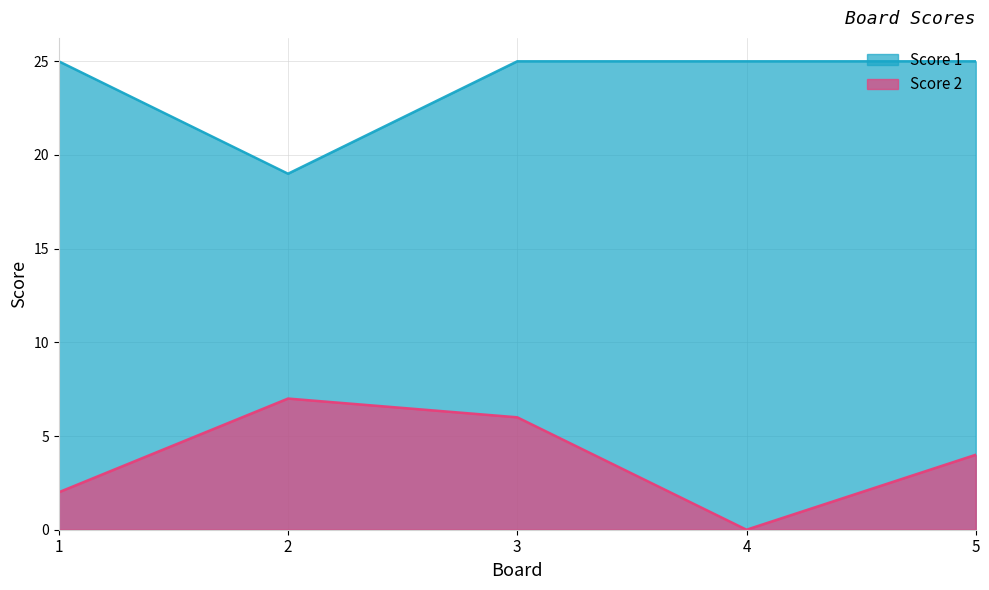

How many positive values does the Score 2 series have?

4